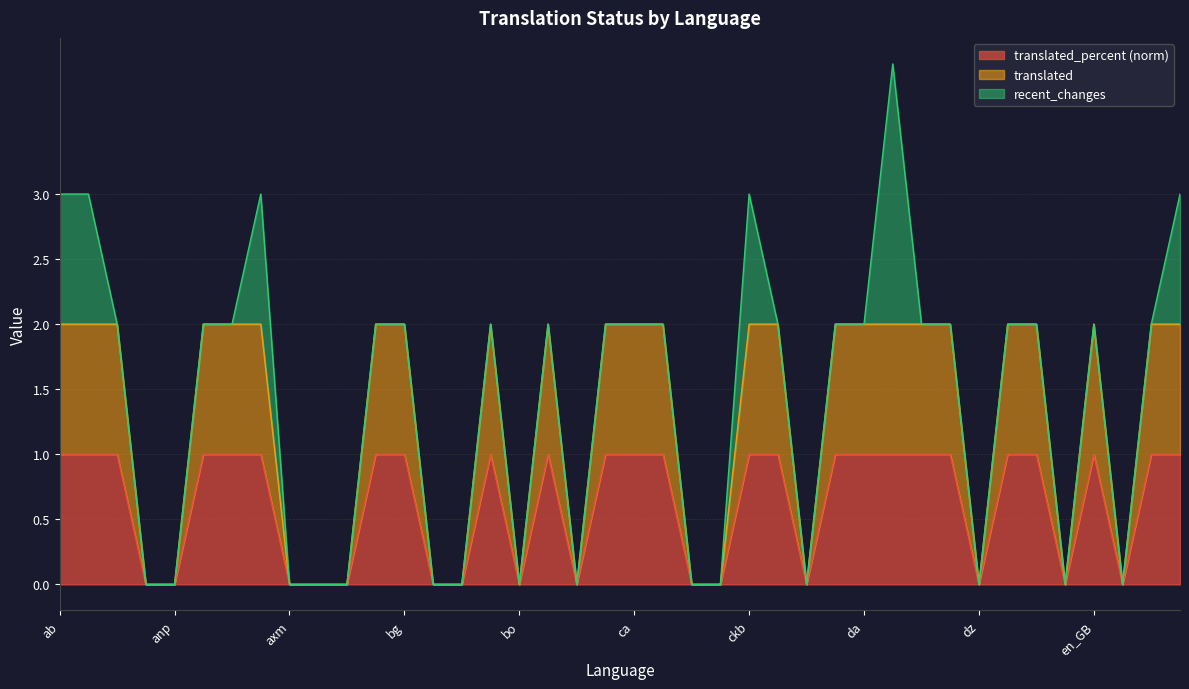

Rank the series at chr from highest to lowest value.

translated, translated_percent